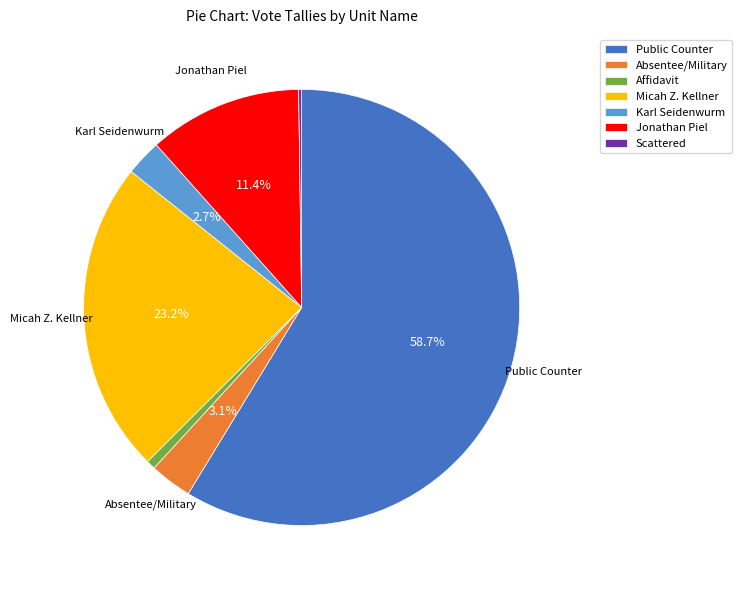

To the nearest percent, what portion does Public Counter represent?

59%